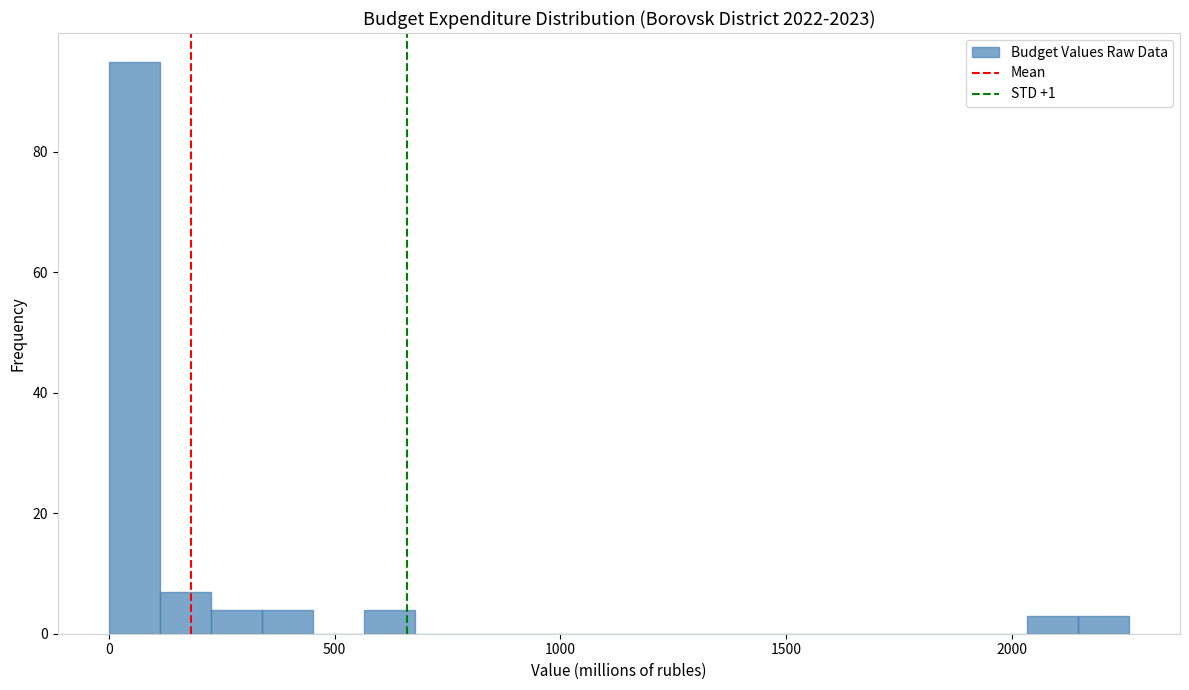

Read against the x-axis, roughly where is the centre of the tallest bar?

50